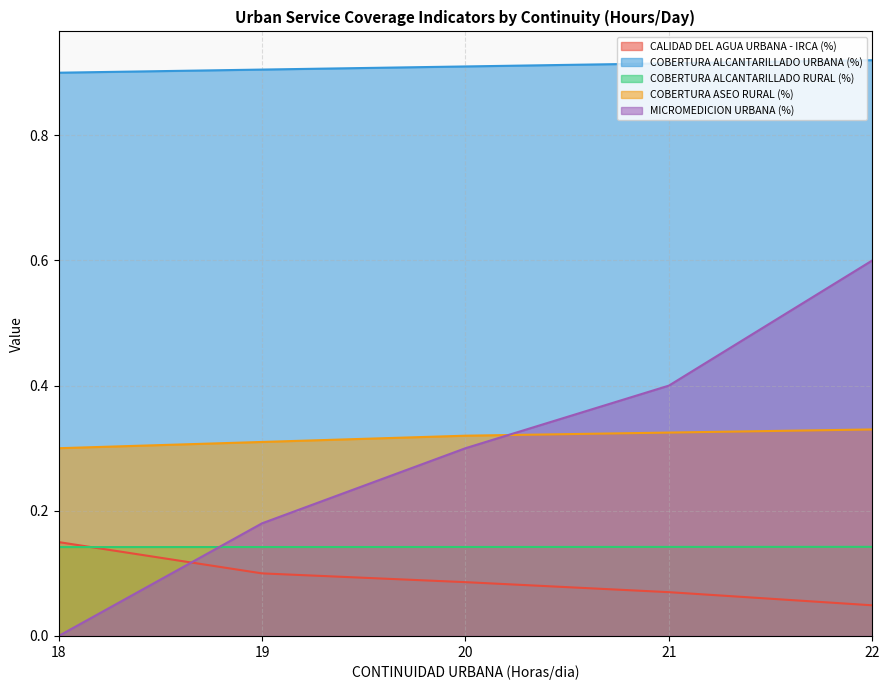

At which category is the sum across all series the highest?

22